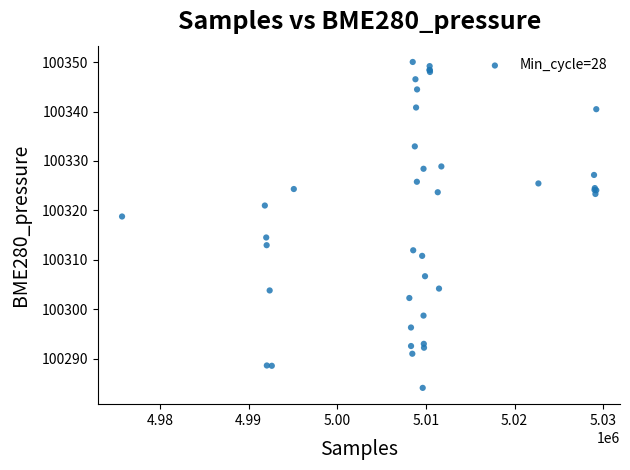

What Y value in the scatter plot is closest to 100317?

100318.8